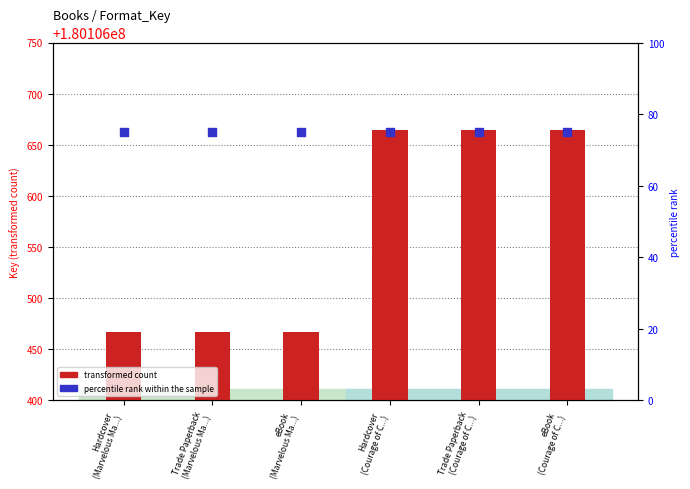

Is the value of transformed count at Hardcover
(Marvelous Ma...) greater than the value of percentile rank within the sample at Trade Paperback
(Courage of C...)?

Yes